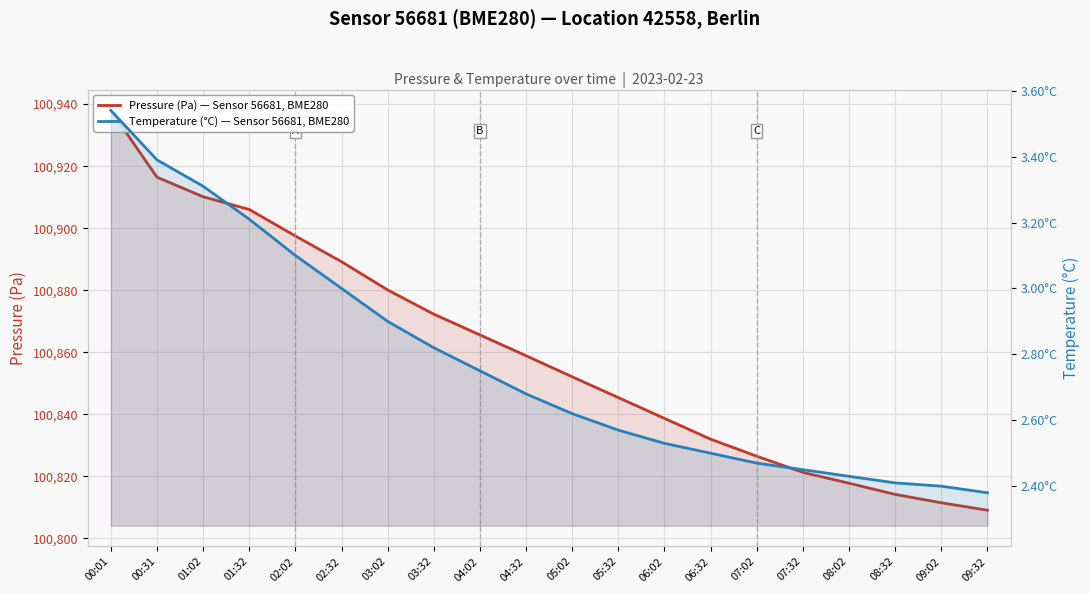

Reading left to right, extract all data points from this chart.

Pressure (Pa) — Sensor 56681, BME280: 00:01=100938.0	00:31=100916.4	01:02=100910.1	01:32=100906.0	02:02=100897.5	02:32=100889.2	03:02=100880.1	03:32=100872.3	04:02=100865.6	04:32=100858.9	05:02=100852.1	05:32=100845.4	06:02=100838.7	06:32=100832.0	07:02=100826.5	07:32=100821.3	08:02=100817.8	08:32=100814.2	09:02=100811.5	09:32=100809.1
Temperature (°C) — Sensor 56681, BME280: 00:01=3.5	00:31=3.4	01:02=3.3	01:32=3.2	02:02=3.1	02:32=3.0	03:02=2.9	03:32=2.8	04:02=2.8	04:32=2.7	05:02=2.6	05:32=2.6	06:02=2.5	06:32=2.5	07:02=2.5	07:32=2.5	08:02=2.4	08:32=2.4	09:02=2.4	09:32=2.4